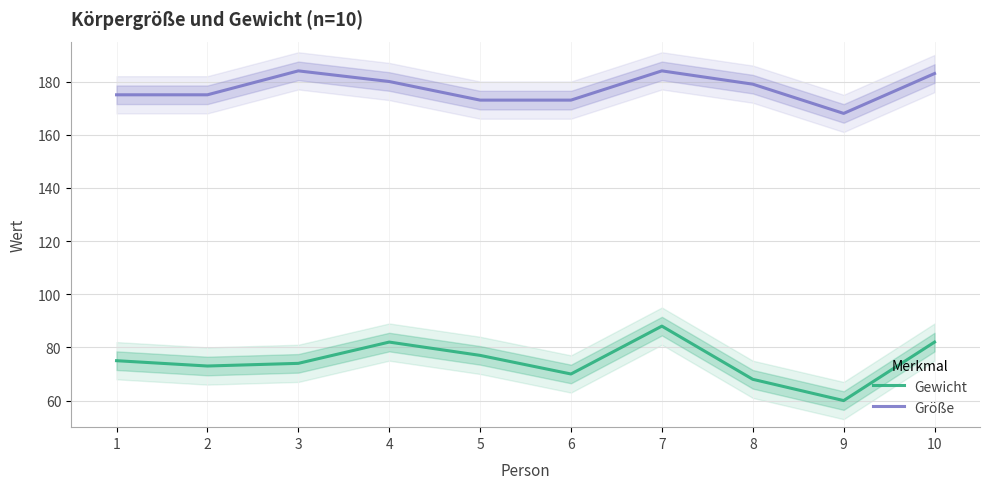

What is the value of the Größe point at the 3rd from the left?

184